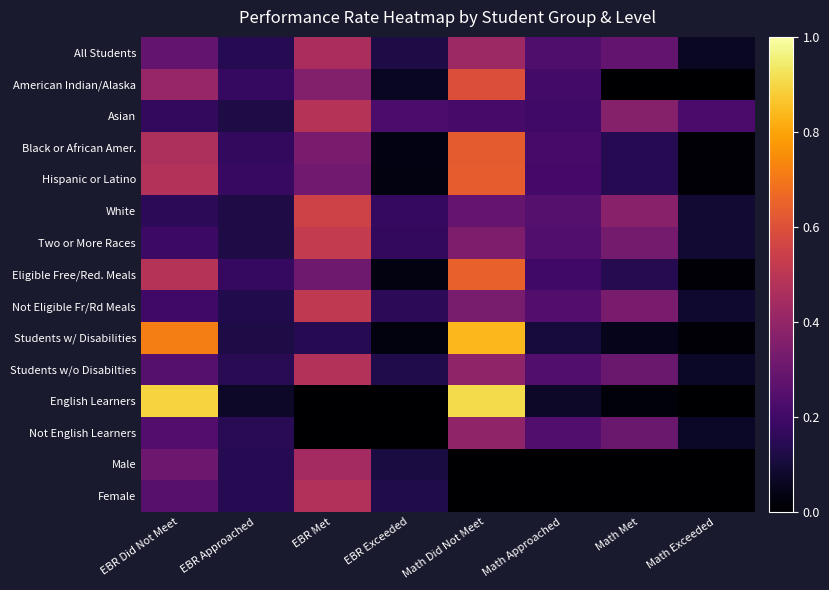

Reading right to left, extract all data points from this chart.

All Students: Math Exceeded=0.1	Math Met=0.3	Math Approached=0.2	Math Did Not Meet=0.4	EBR Exceeded=0.1	EBR Met=0.5	EBR Approached=0.1	EBR Did Not Meet=0.3
American Indian/Alaska: Math Exceeded=0.0	Math Met=0.0	Math Approached=0.2	Math Did Not Meet=0.6	EBR Exceeded=0.1	EBR Met=0.4	EBR Approached=0.2	EBR Did Not Meet=0.4
Asian: Math Exceeded=0.2	Math Met=0.4	Math Approached=0.2	Math Did Not Meet=0.2	EBR Exceeded=0.2	EBR Met=0.5	EBR Approached=0.1	EBR Did Not Meet=0.2
Black or African Amer.: Math Exceeded=0.0	Math Met=0.1	Math Approached=0.2	Math Did Not Meet=0.6	EBR Exceeded=0.0	EBR Met=0.3	EBR Approached=0.2	EBR Did Not Meet=0.5
Hispanic or Latino: Math Exceeded=0.0	Math Met=0.1	Math Approached=0.2	Math Did Not Meet=0.6	EBR Exceeded=0.0	EBR Met=0.3	EBR Approached=0.2	EBR Did Not Meet=0.5
White: Math Exceeded=0.1	Math Met=0.4	Math Approached=0.2	Math Did Not Meet=0.3	EBR Exceeded=0.2	EBR Met=0.6	EBR Approached=0.1	EBR Did Not Meet=0.2
Two or More Races: Math Exceeded=0.1	Math Met=0.3	Math Approached=0.2	Math Did Not Meet=0.3	EBR Exceeded=0.2	EBR Met=0.5	EBR Approached=0.1	EBR Did Not Meet=0.2
Eligible Free/Red. Meals: Math Exceeded=0.0	Math Met=0.1	Math Approached=0.2	Math Did Not Meet=0.6	EBR Exceeded=0.0	EBR Met=0.3	EBR Approached=0.2	EBR Did Not Meet=0.5
Not Eligible Fr/Rd Meals: Math Exceeded=0.1	Math Met=0.3	Math Approached=0.2	Math Did Not Meet=0.3	EBR Exceeded=0.2	EBR Met=0.5	EBR Approached=0.1	EBR Did Not Meet=0.2
Students w/ Disabilities: Math Exceeded=0.0	Math Met=0.1	Math Approached=0.1	Math Did Not Meet=0.8	EBR Exceeded=0.0	EBR Met=0.1	EBR Approached=0.1	EBR Did Not Meet=0.7
Students w/o Disabilties: Math Exceeded=0.1	Math Met=0.3	Math Approached=0.2	Math Did Not Meet=0.4	EBR Exceeded=0.1	EBR Met=0.5	EBR Approached=0.1	EBR Did Not Meet=0.2
English Learners: Math Exceeded=0.0	Math Met=0.0	Math Approached=0.1	Math Did Not Meet=0.9	EBR Exceeded=0.0	EBR Met=0.0	EBR Approached=0.1	EBR Did Not Meet=0.9
Not English Learners: Math Exceeded=0.1	Math Met=0.3	Math Approached=0.2	Math Did Not Meet=0.4	EBR Exceeded=0.0	EBR Met=0.0	EBR Approached=0.1	EBR Did Not Meet=0.2
Male: Math Exceeded=0.0	Math Met=0.0	Math Approached=0.0	Math Did Not Meet=0.0	EBR Exceeded=0.1	EBR Met=0.4	EBR Approached=0.1	EBR Did Not Meet=0.3
Female: Math Exceeded=0.0	Math Met=0.0	Math Approached=0.0	Math Did Not Meet=0.0	EBR Exceeded=0.1	EBR Met=0.5	EBR Approached=0.1	EBR Did Not Meet=0.3